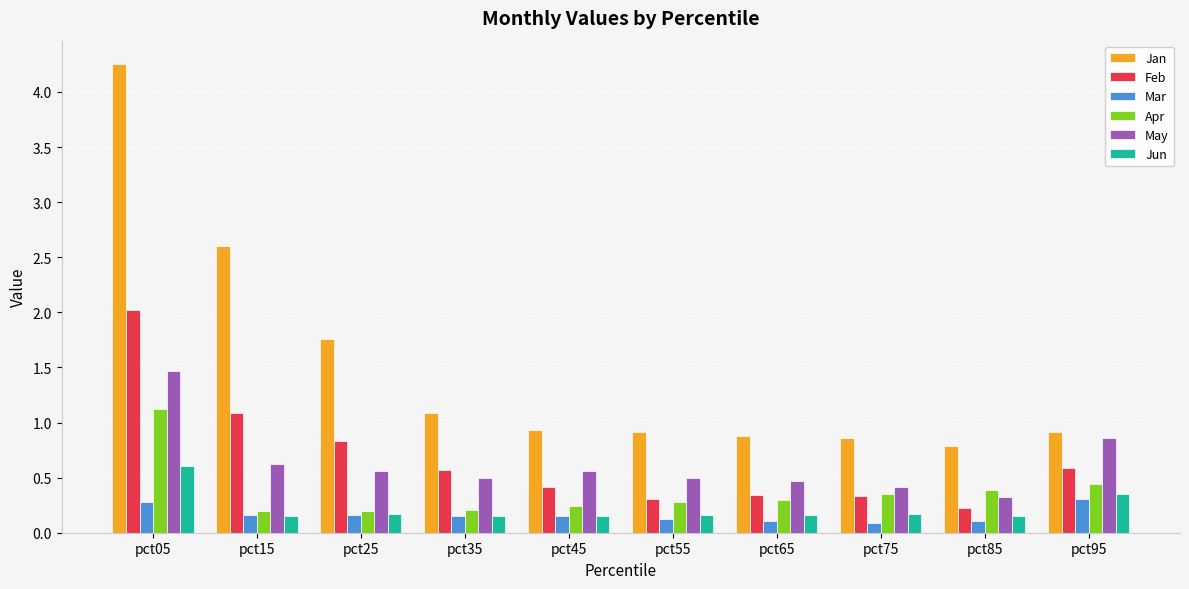

Count the Jun values in the range 0 to 1.

10